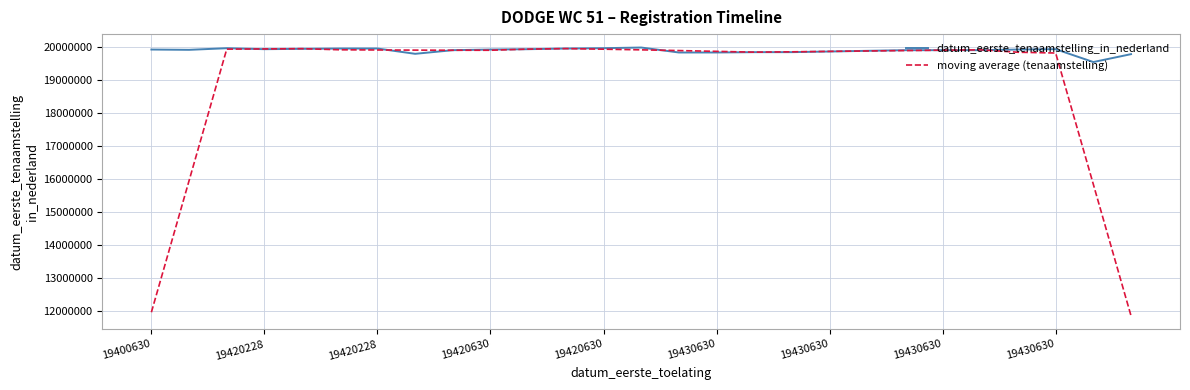

What is the highest value of the datum_eerste_tenaamstelling_in_nederland series?

19981109.0